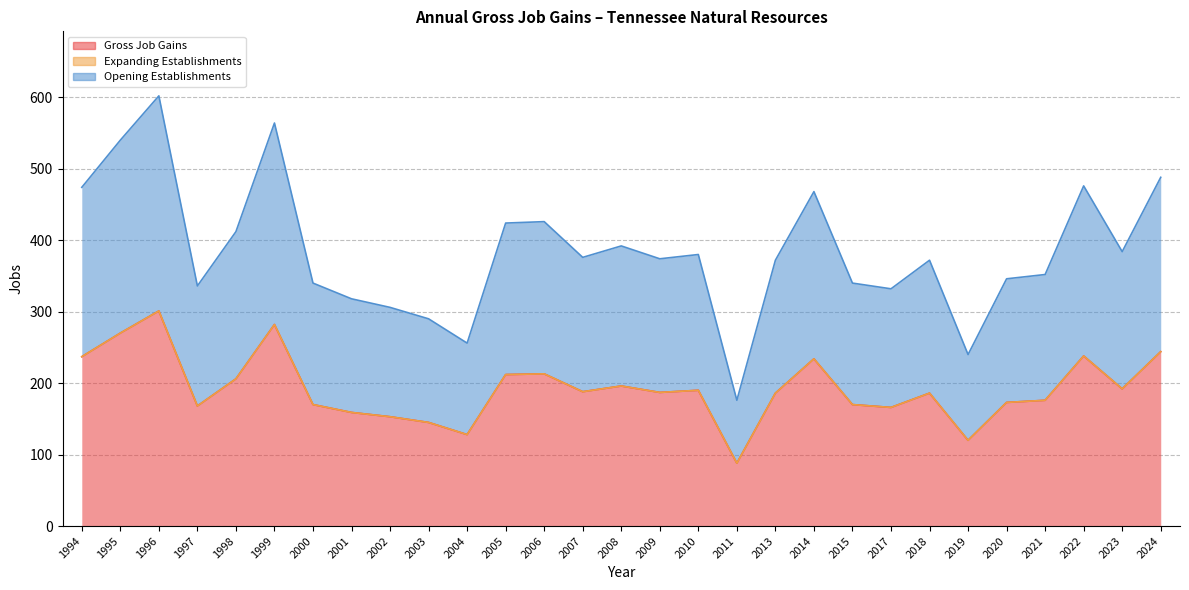

Where is the first local minimum for Gross Job Gains?

1997